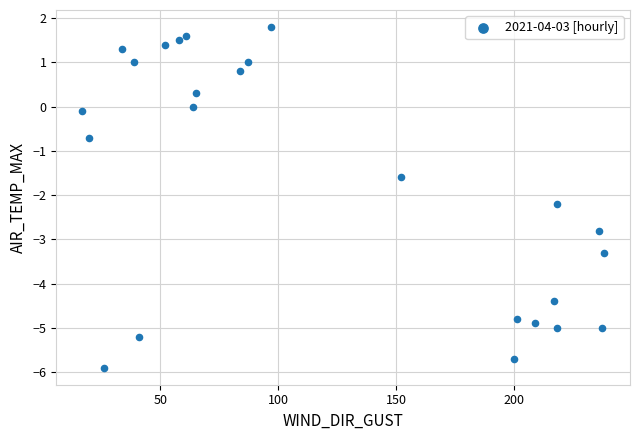

What is the range of Y values (max minus min)?

7.7